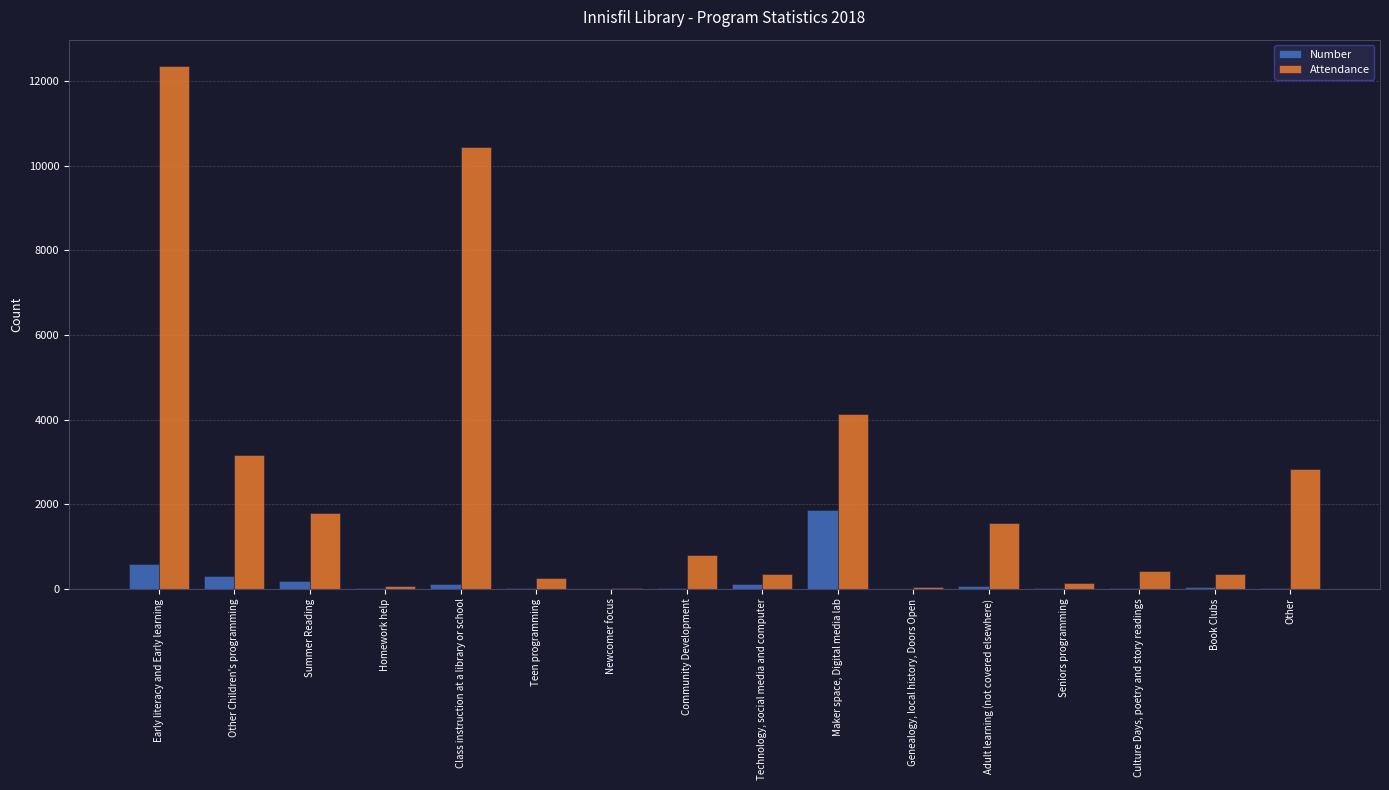

What is the spread (max minus min) of values at Other Children's programming?

2859